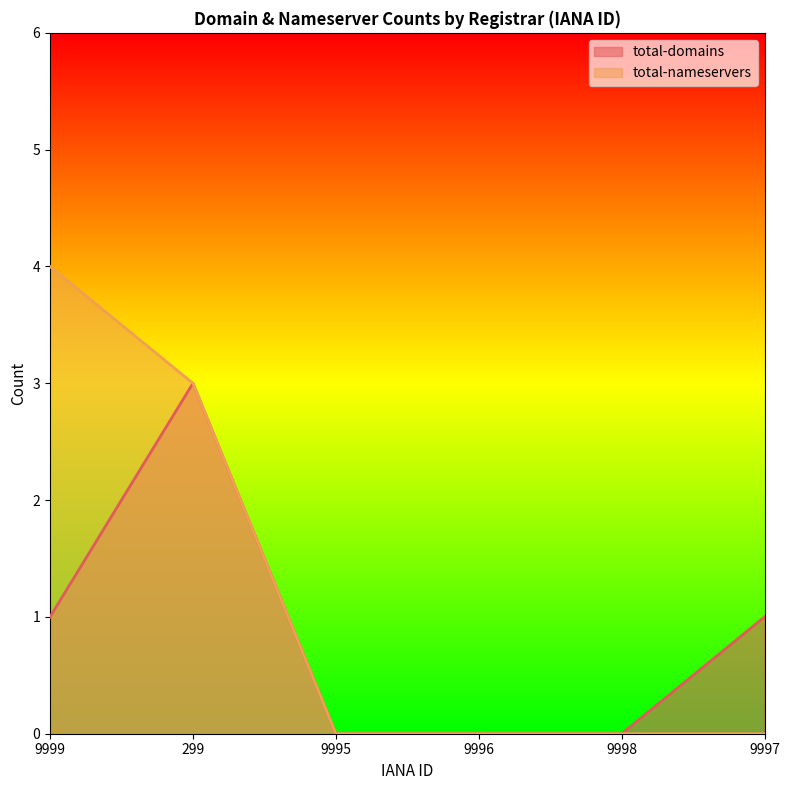

What is the label of the 3rd point from the left?

9995